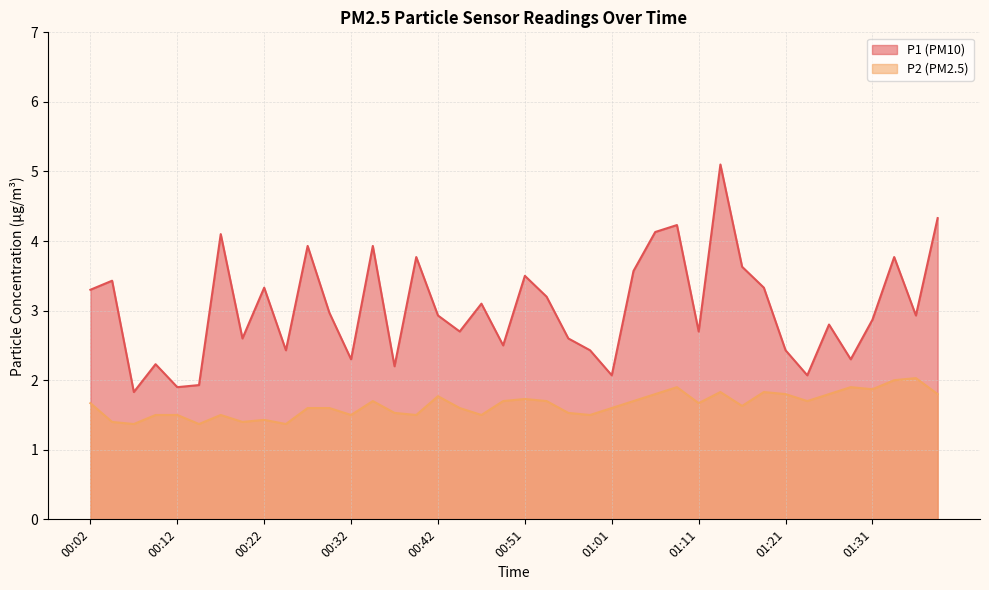

Where is the first local minimum for P1?

00:07